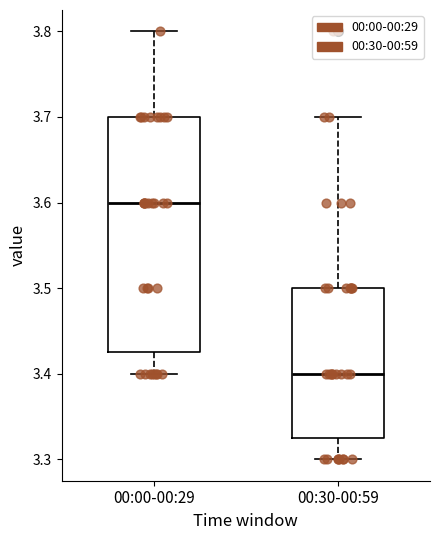

Reading left to right, transcribe this box plot: for each box, give where its median line is, the range the box spans, and where its two whiskers end, as read against the y-axis. The values are not printed on the chart, so give them approximately, as read against the axis.

00:00-00:29: median 3.60, box 3.43 to 3.70, whiskers 3.40 to 3.80
00:30-00:59: median 3.40, box 3.33 to 3.50, whiskers 3.30 to 3.70